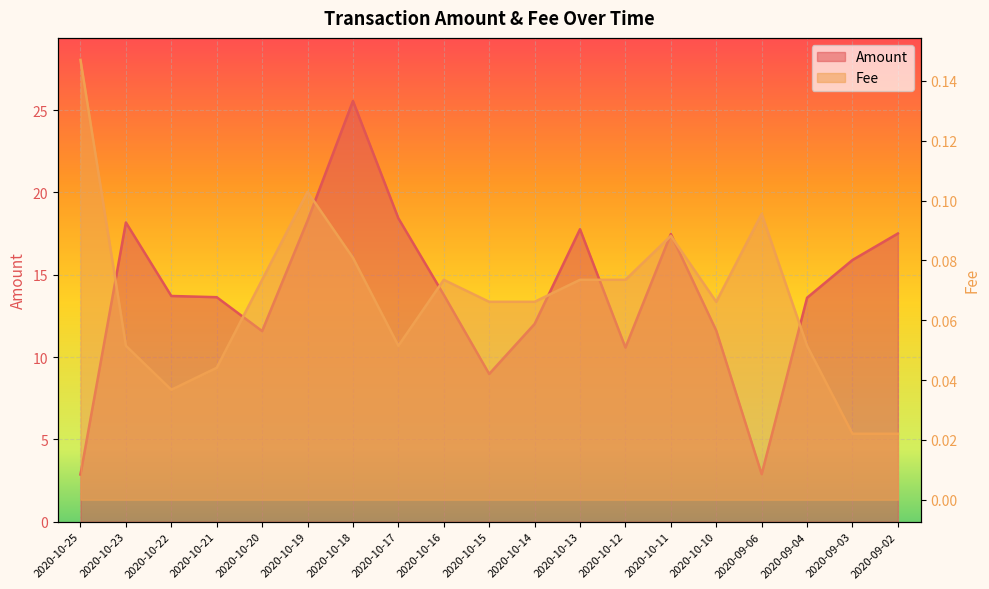

What is the label of the 7th point from the left?

2020-10-18